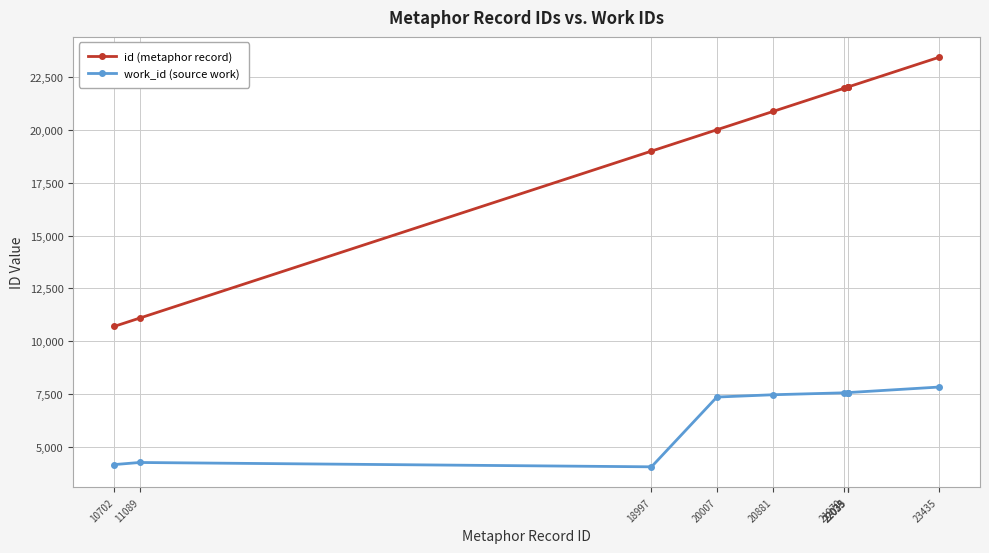

What is the difference between the id (metaphor record) values at 18997 and 20881?

1884